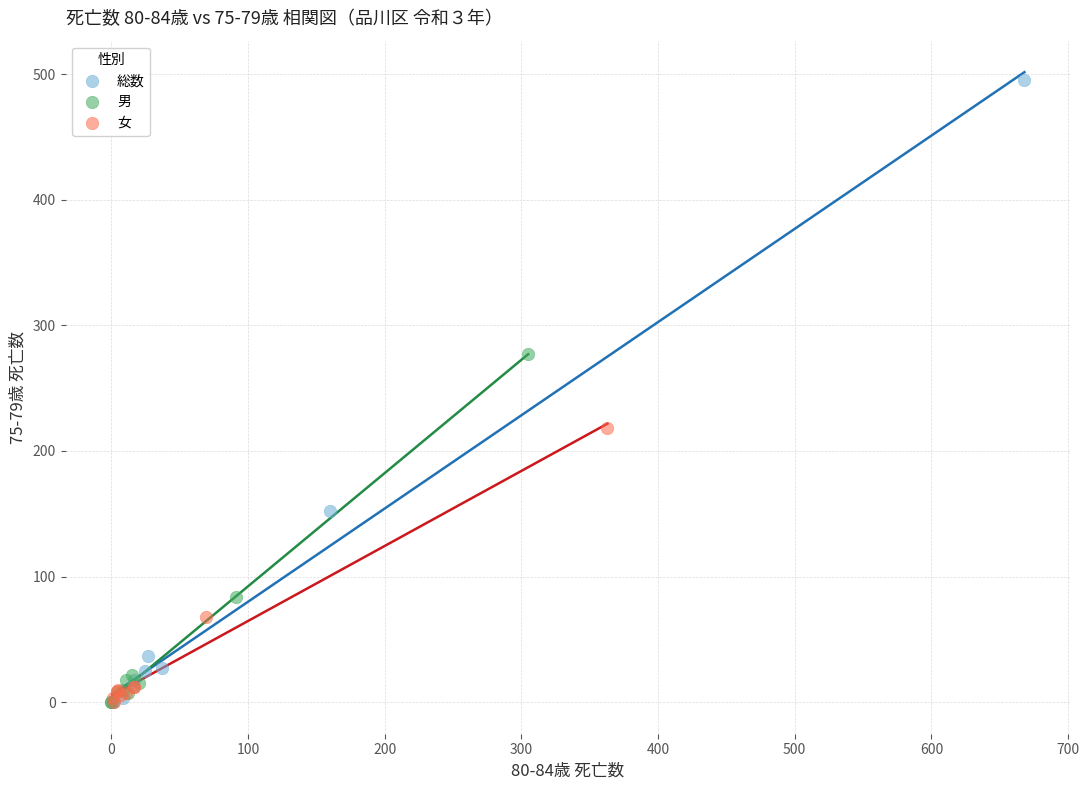

Which series contains the highest Y value?

総数